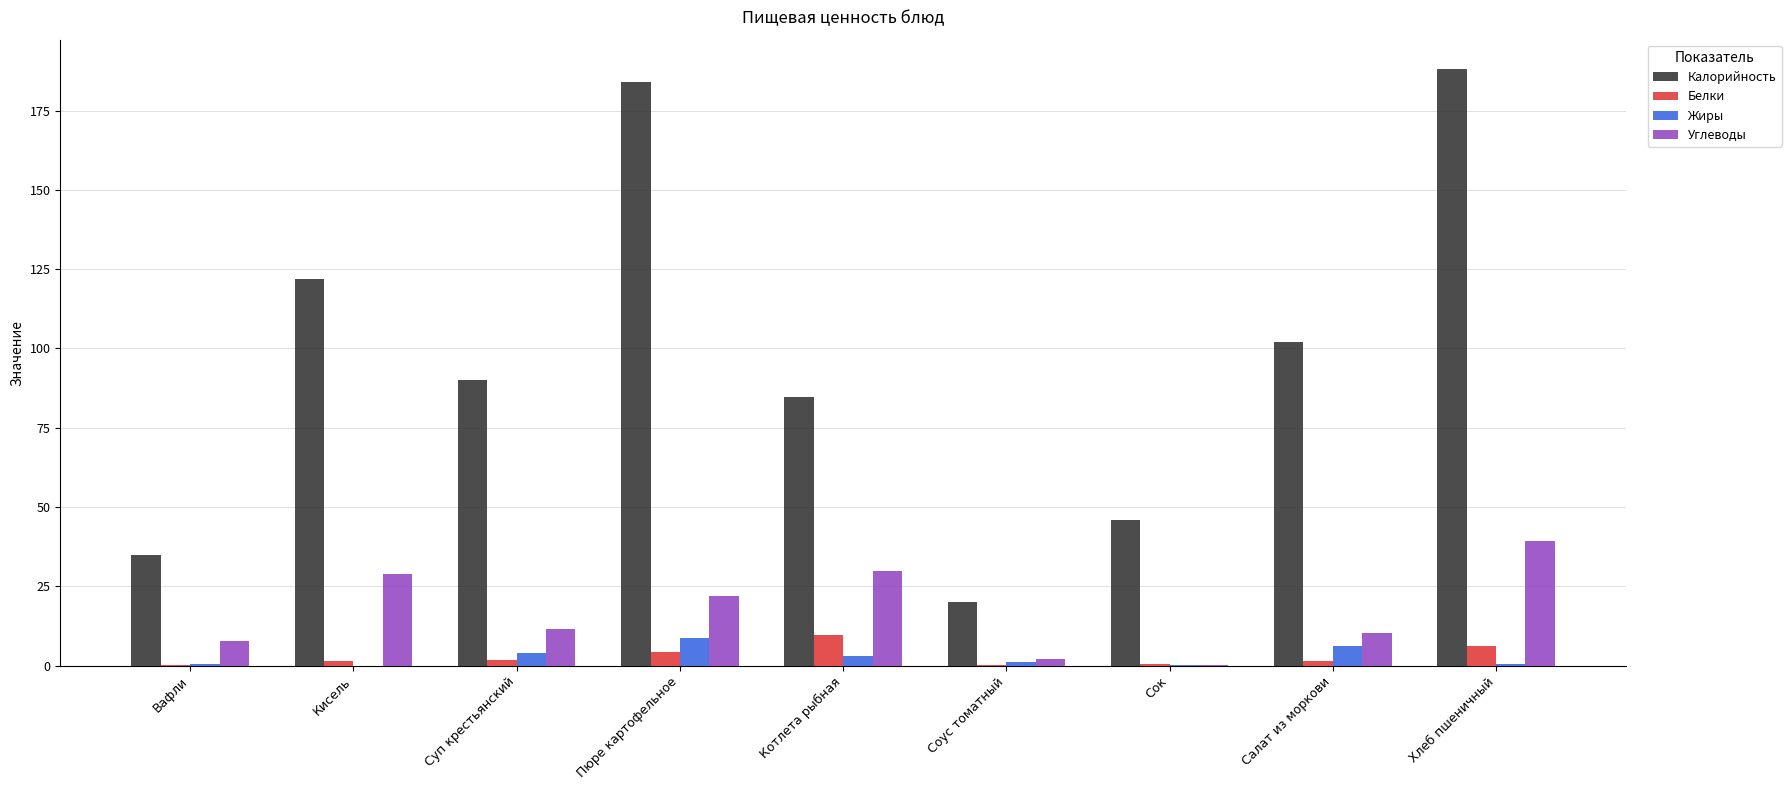

Between Котлета рыбная and Соус томатный, which series saw the biggest shift?

Калорийность